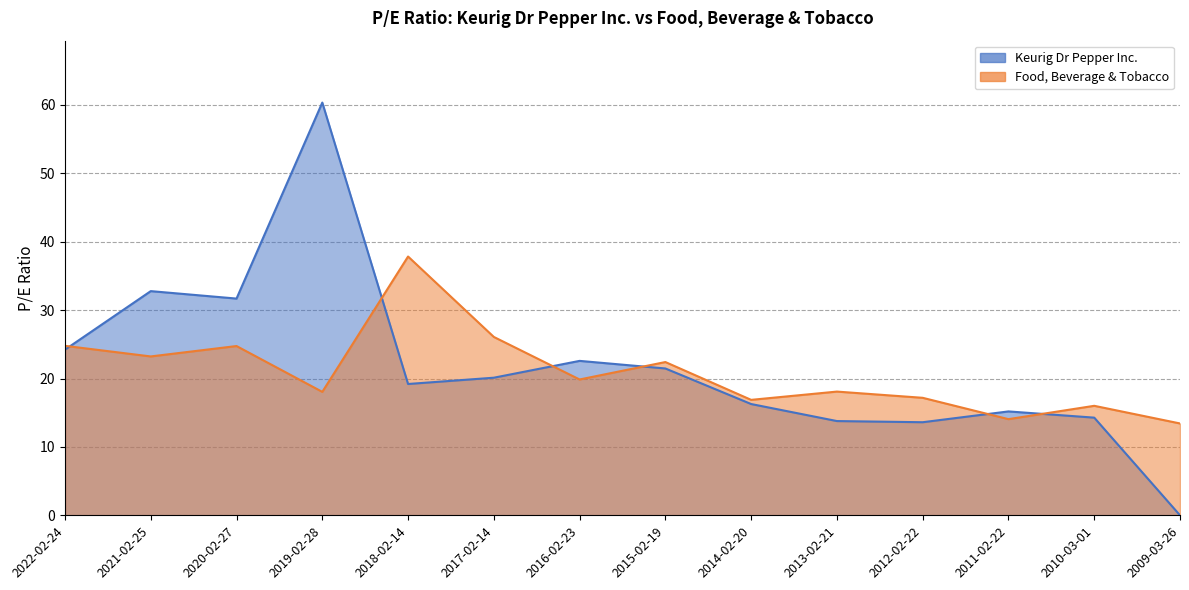

At which label is Keurig Dr Pepper Inc. closest to 30?

2020-02-27